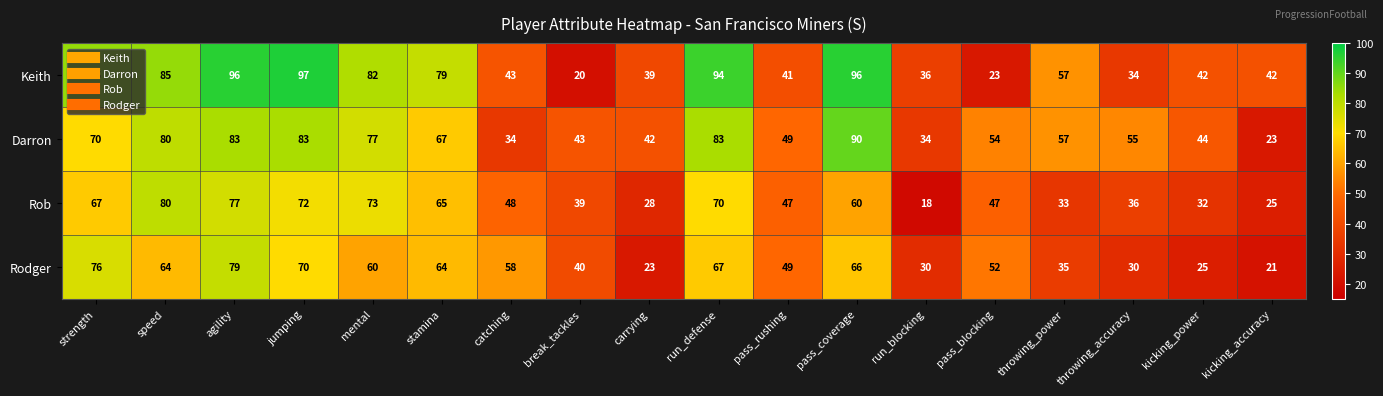

Rank the series at kicking_power from highest to lowest value.

Darron, Keith, Rob, Rodger